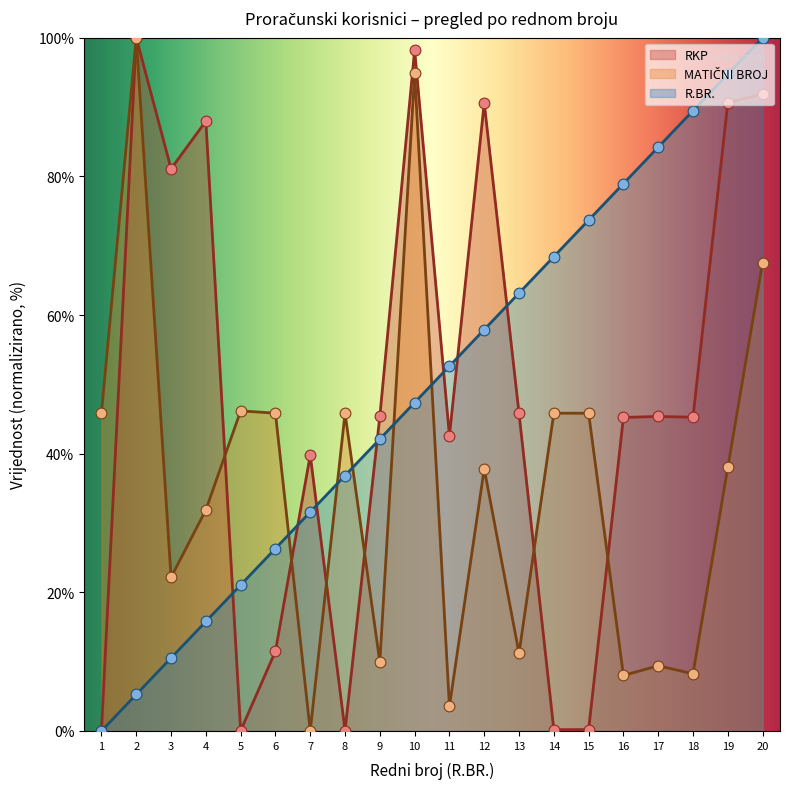

What are all the series names shown in the legend?

RKP, MATIČNI BROJ, R.BR.